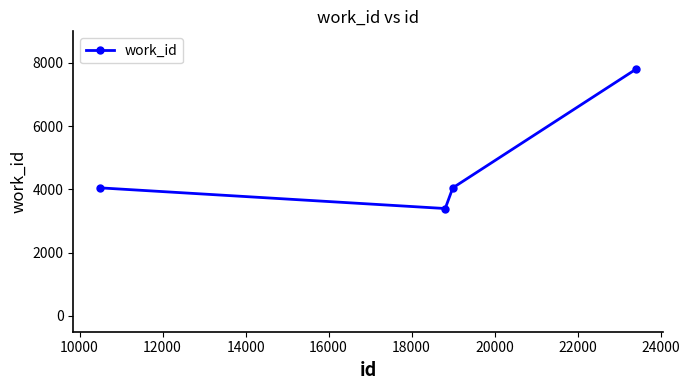

Reading left to right, extract all data points from this chart.

4050	3396	4050	7802